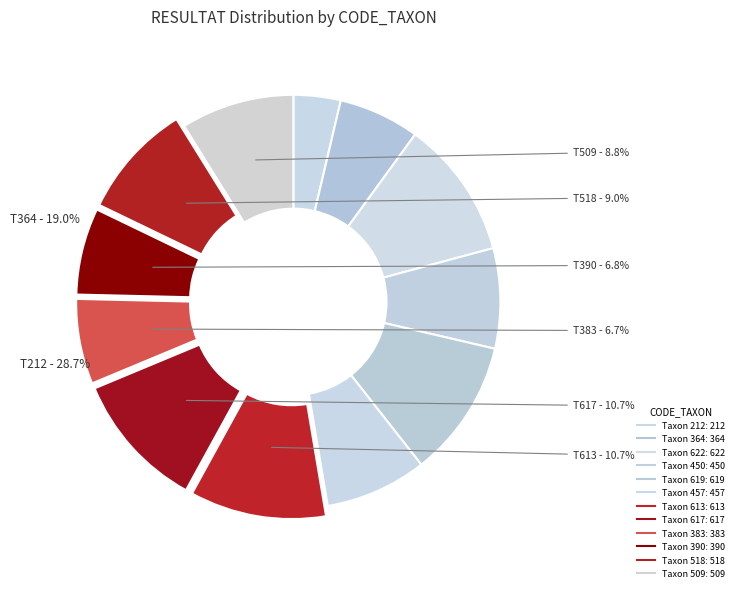

Which category has the smallest portion of the pie?

212